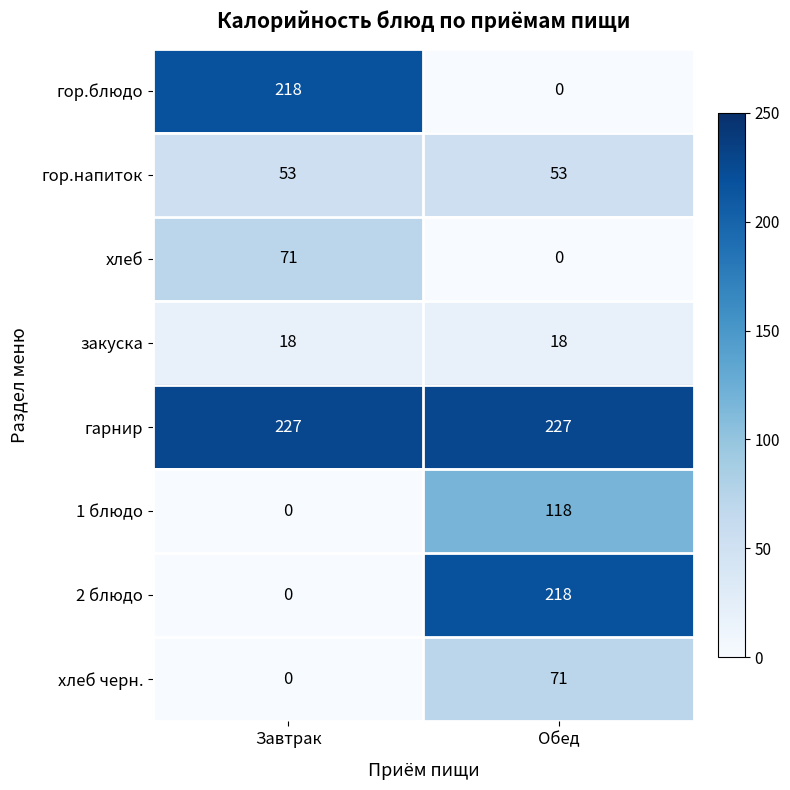

What is the difference between the highest and lowest values at Обед?

227